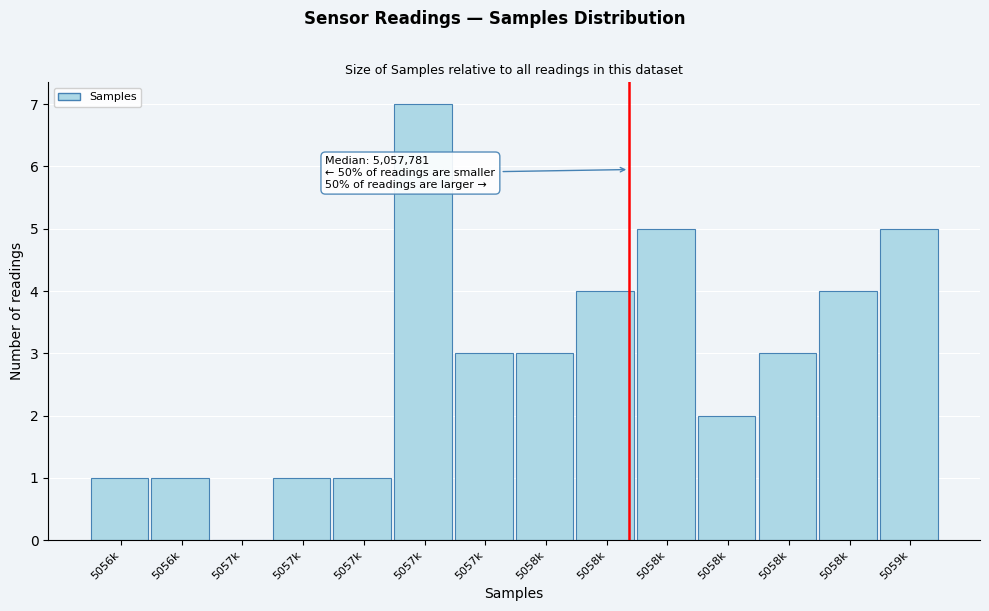

How many data points does each series have?

14